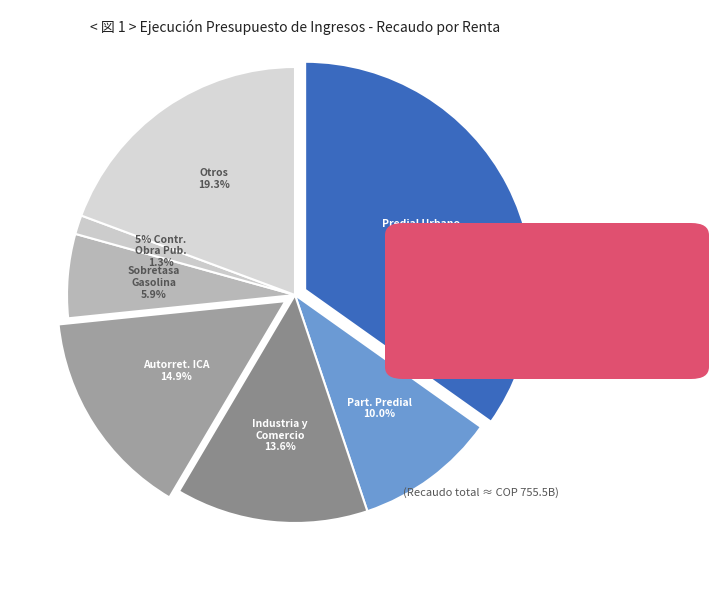

The 5% Contrato de Obra Publica slice represents 11% of the pie. True or false?

False